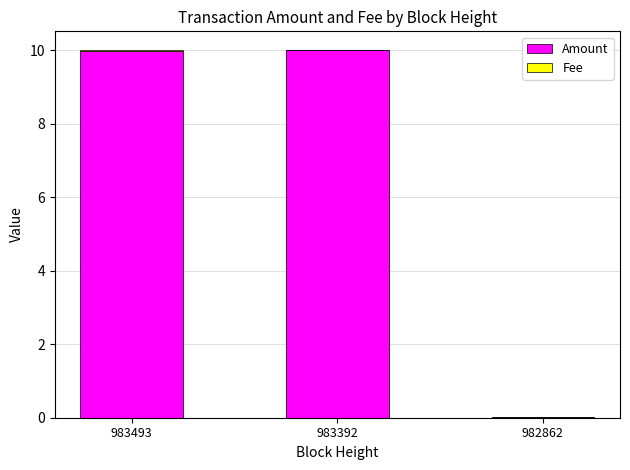

Does the chart contain stacked bars?

Yes